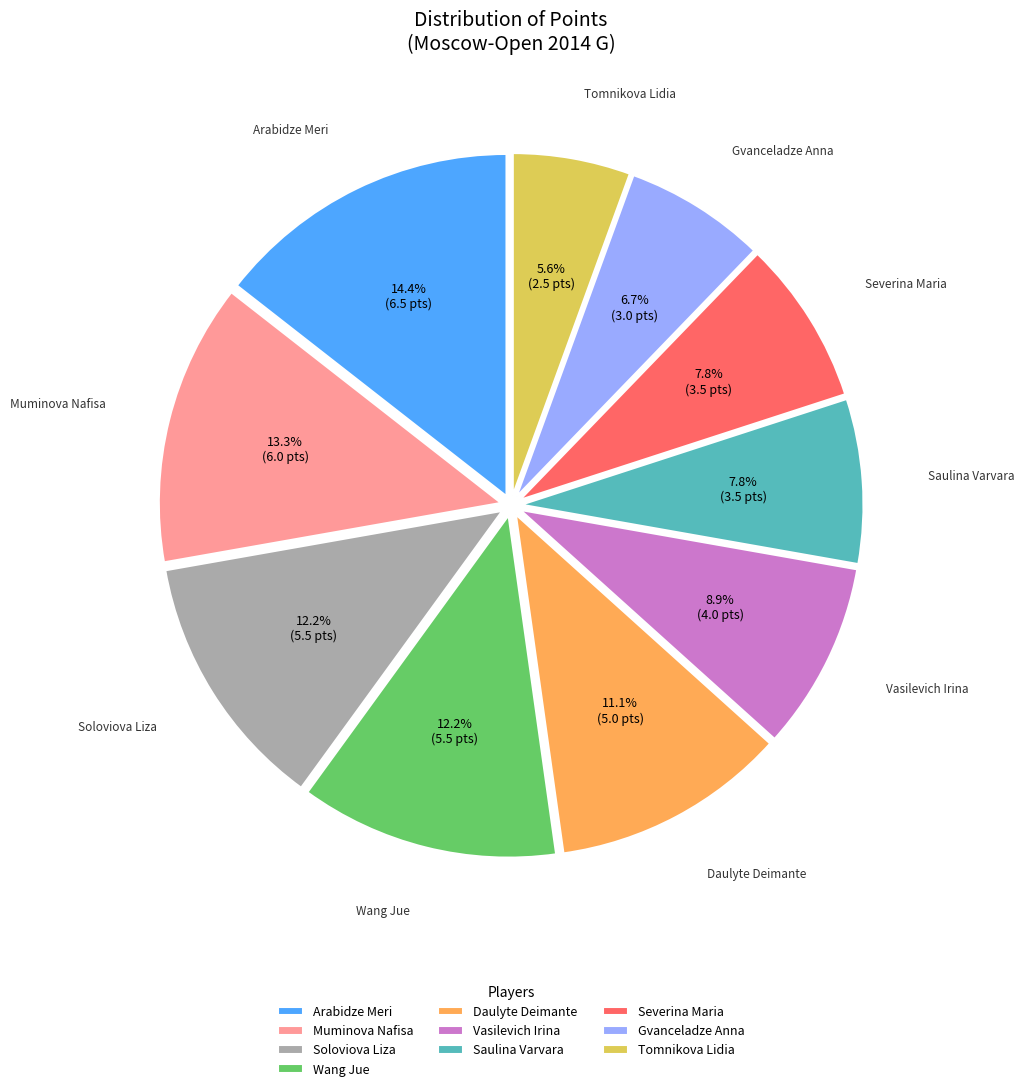

To the nearest percent, what portion does Tomnikova Lidia represent?

6%